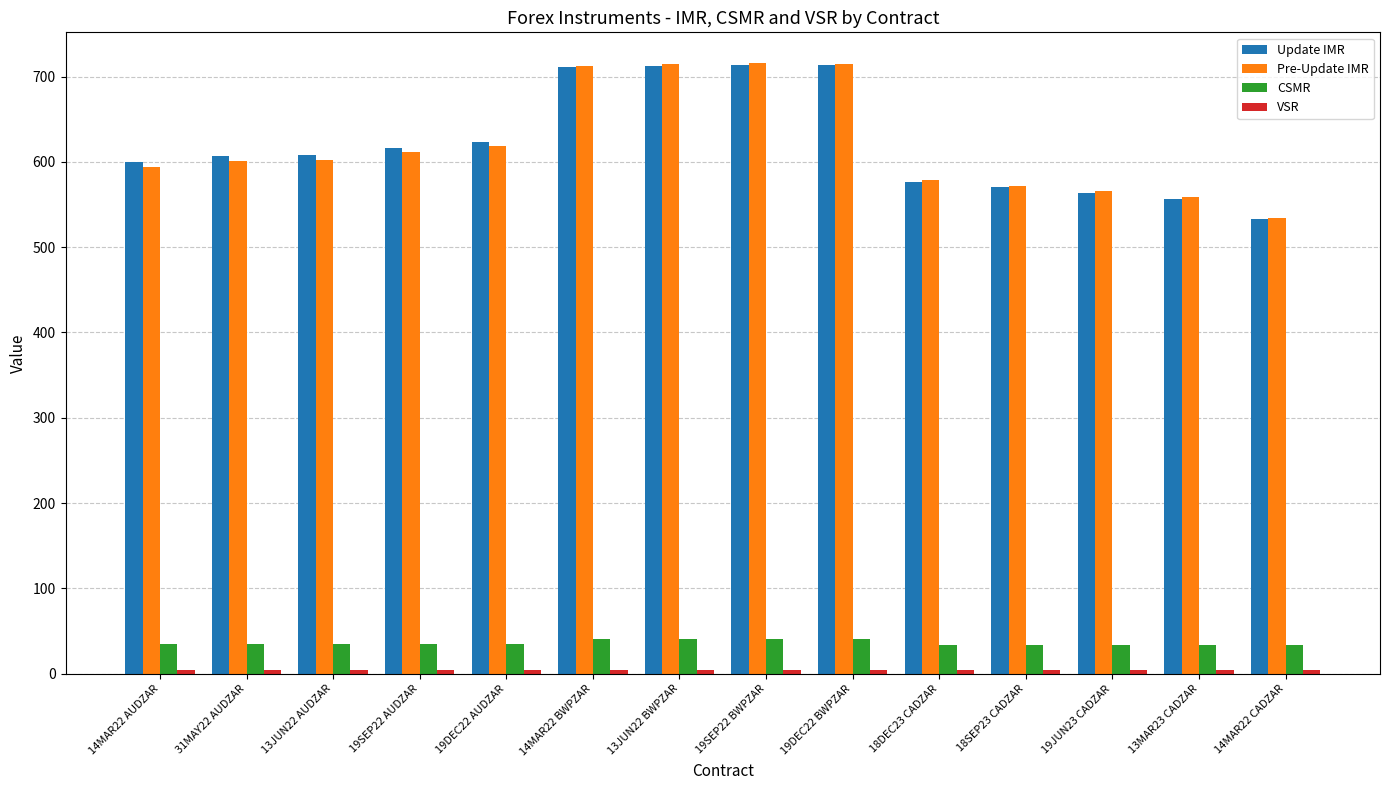

Count the number of data series in this chart.

4